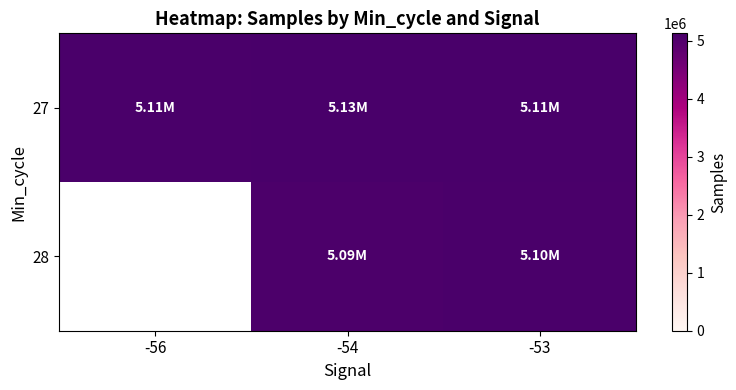

Is it true that 27 equals 1244995.5 at -53?

False